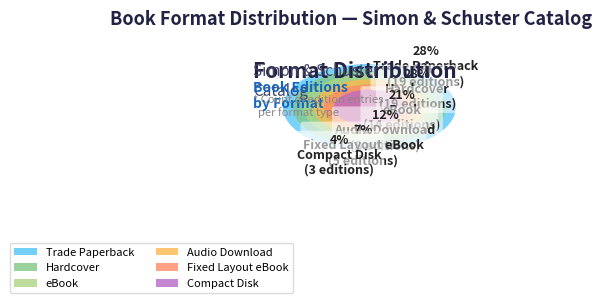

Which slice is the smallest?

Compact Disk